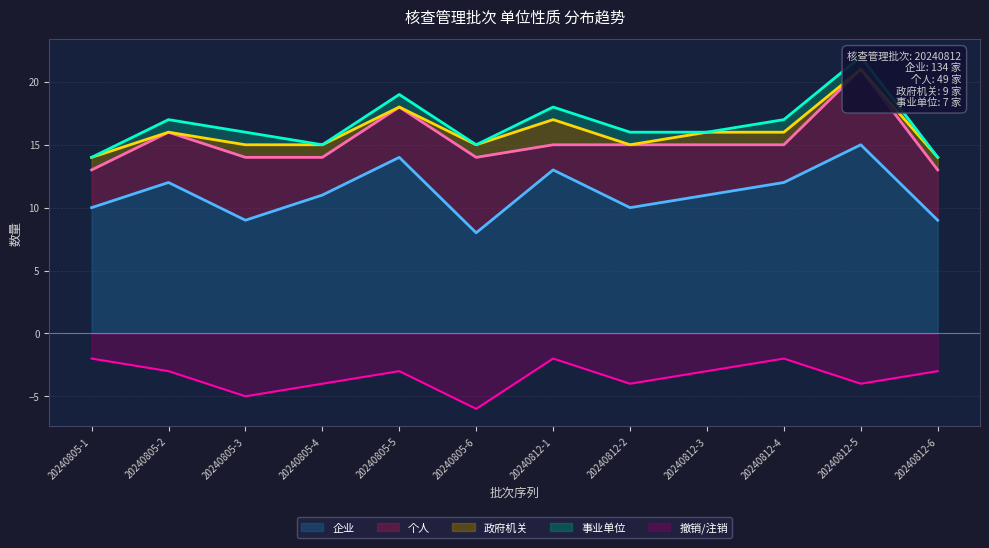

True or false: 企业 and 政府机关 cross at least once.

False